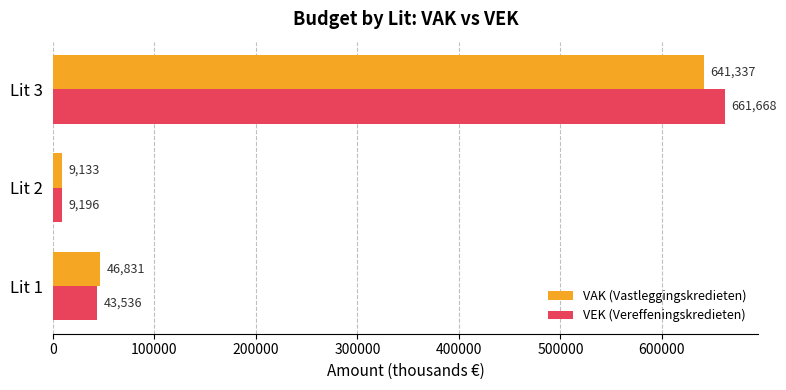

What is the spread (max minus min) of values at Lit 1?

3295